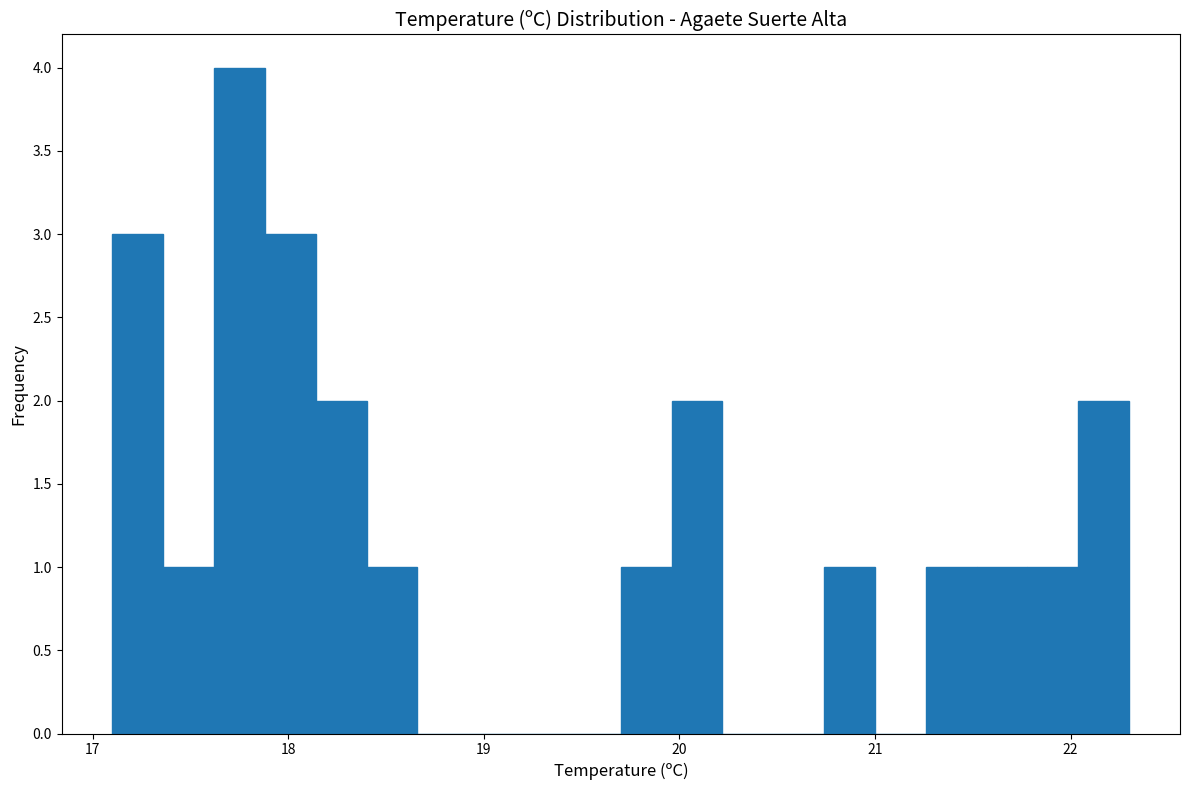

Read against the x-axis, roughly where is the centre of the tallest bar?

17.8